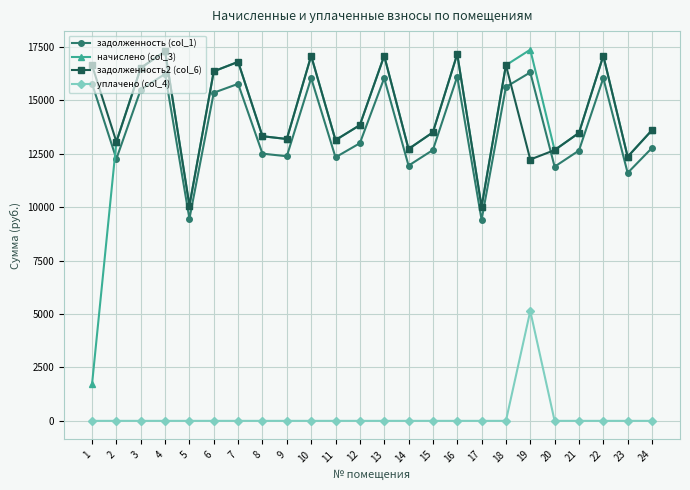

The уплачено (col_4) series shows 2240.2 at 8. True or false?

False